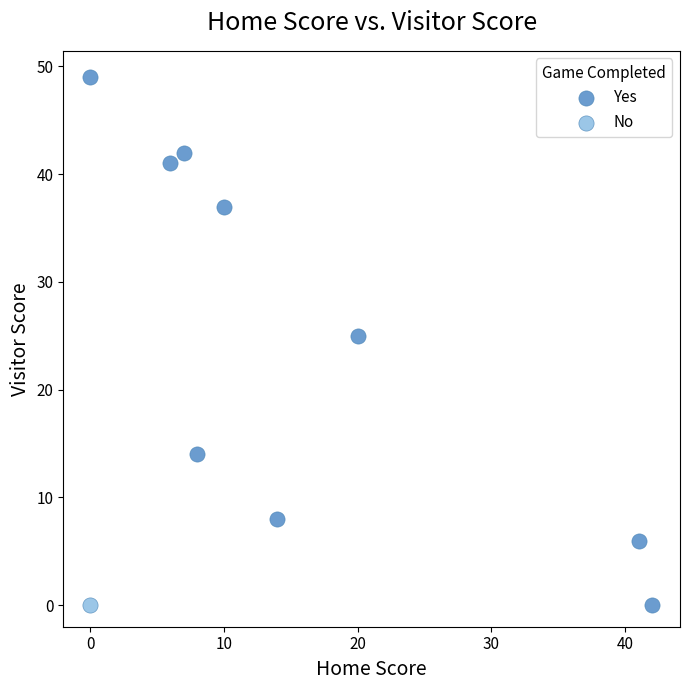

What are all the series names shown in the legend?

Yes, No